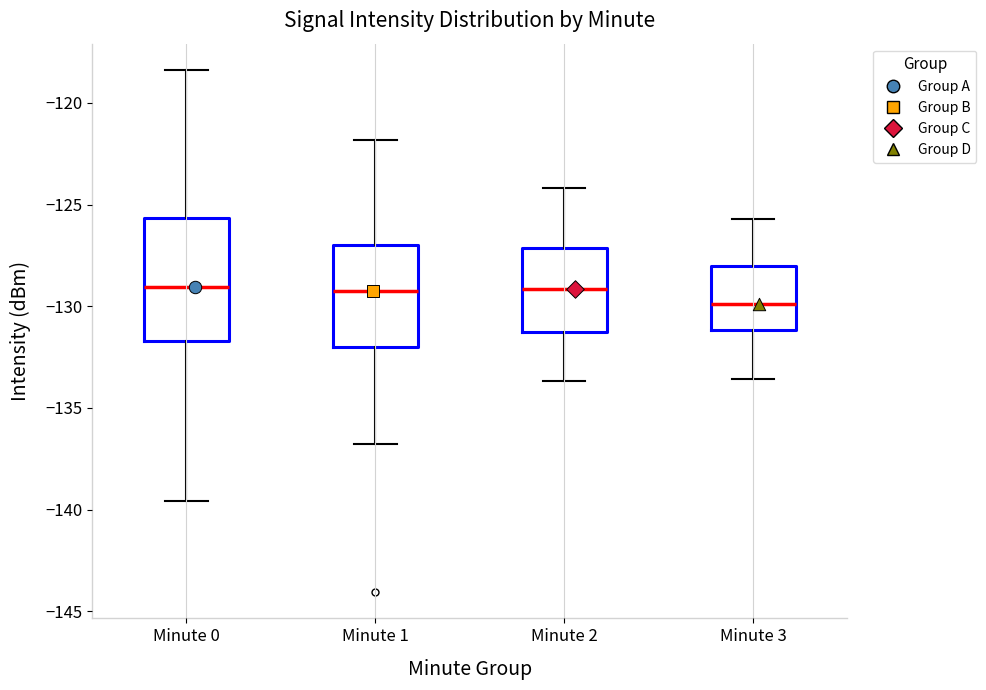

Comparing the boxes themselves (not the whiskers), which one is the tallest?

Minute 0